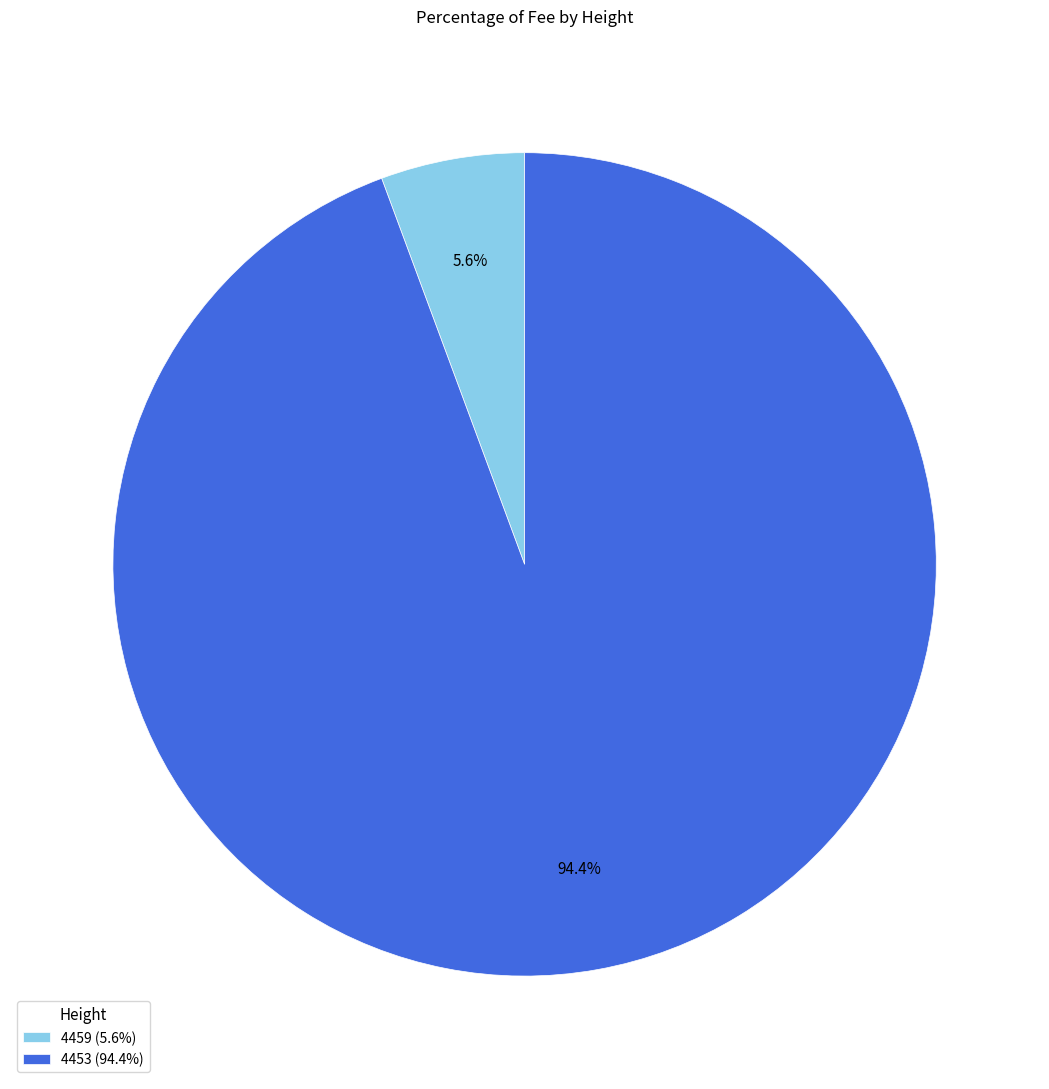

To the nearest percent, what is the average slice percentage?

50%